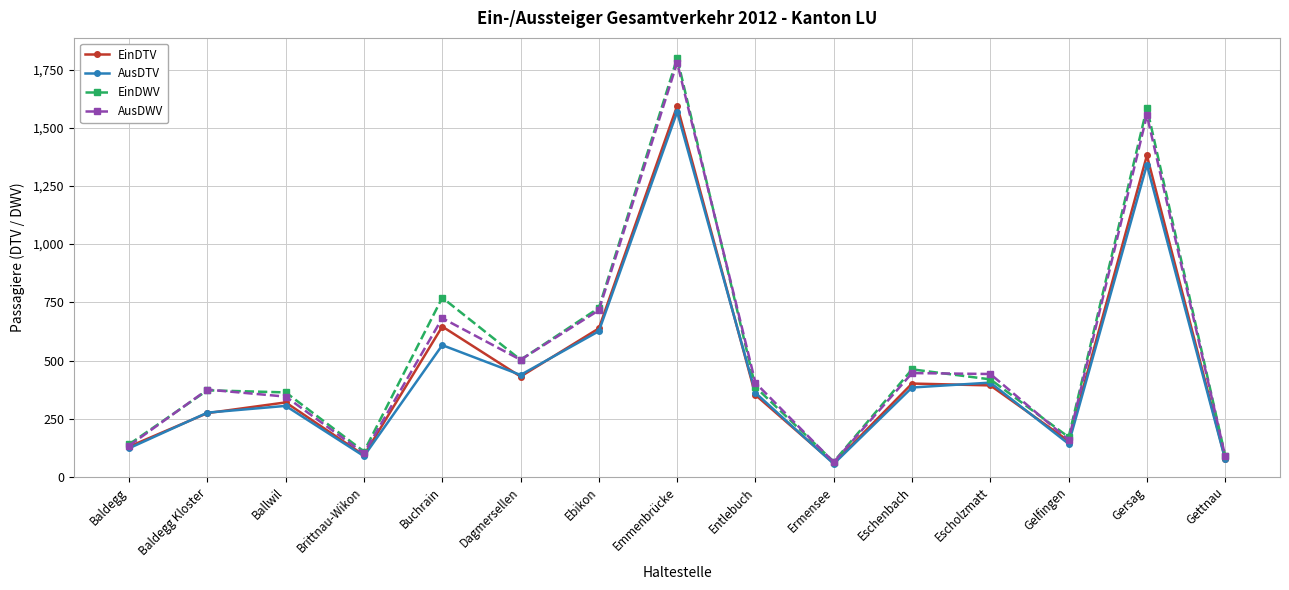

True or false: EinDTV has more than 2 points higher than both neighbors.

True